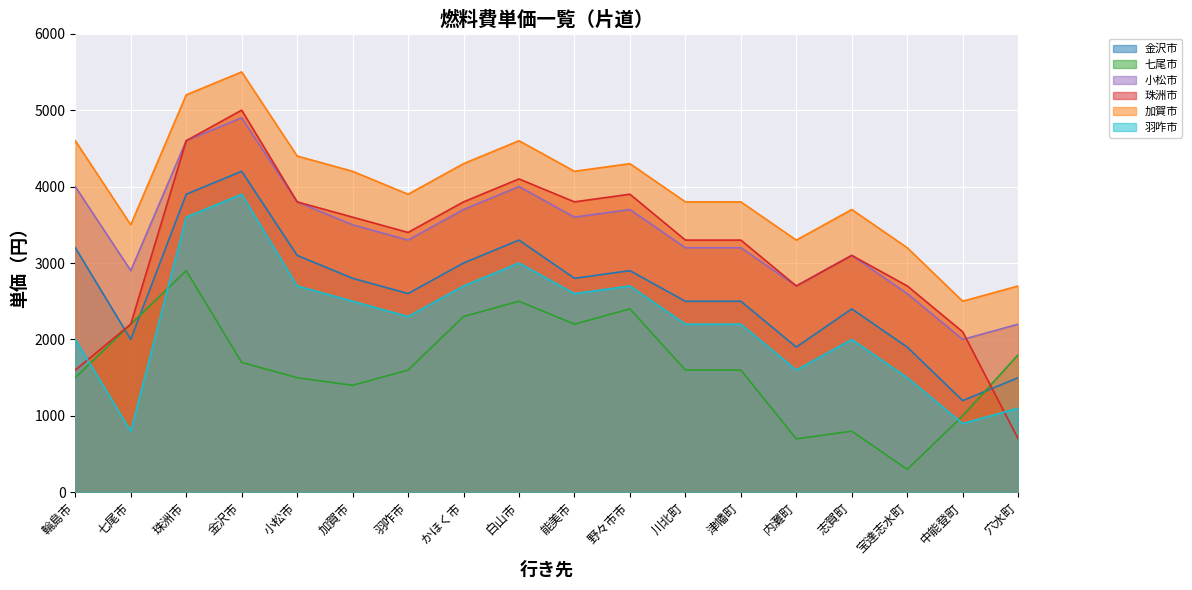

How many data points in 小松市 are less than 3500?

9